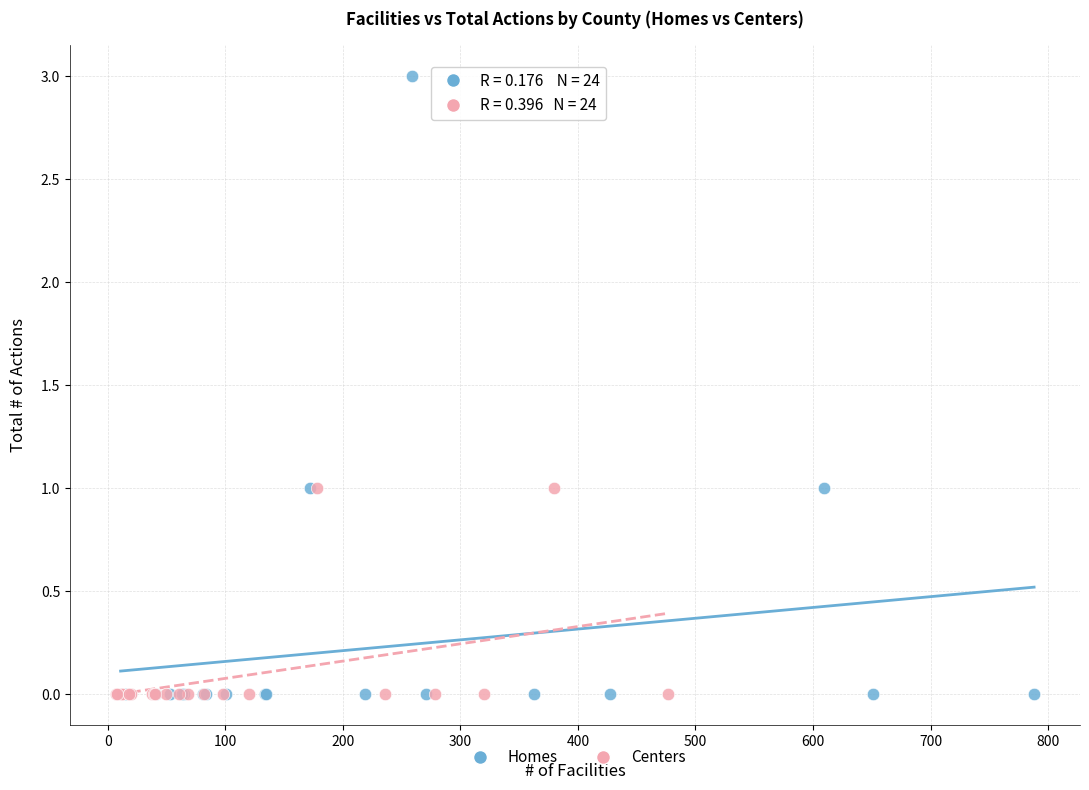

Which series has the widest spread of Y values?

Homes